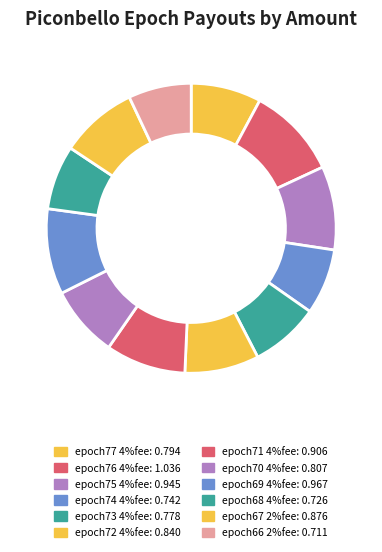

Count the number of slices in the pie.

12